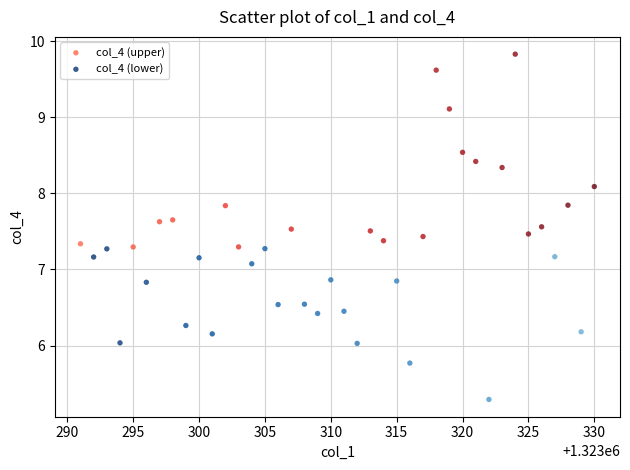

Which series reaches the minimum Y coordinate?

col_4 (lower)